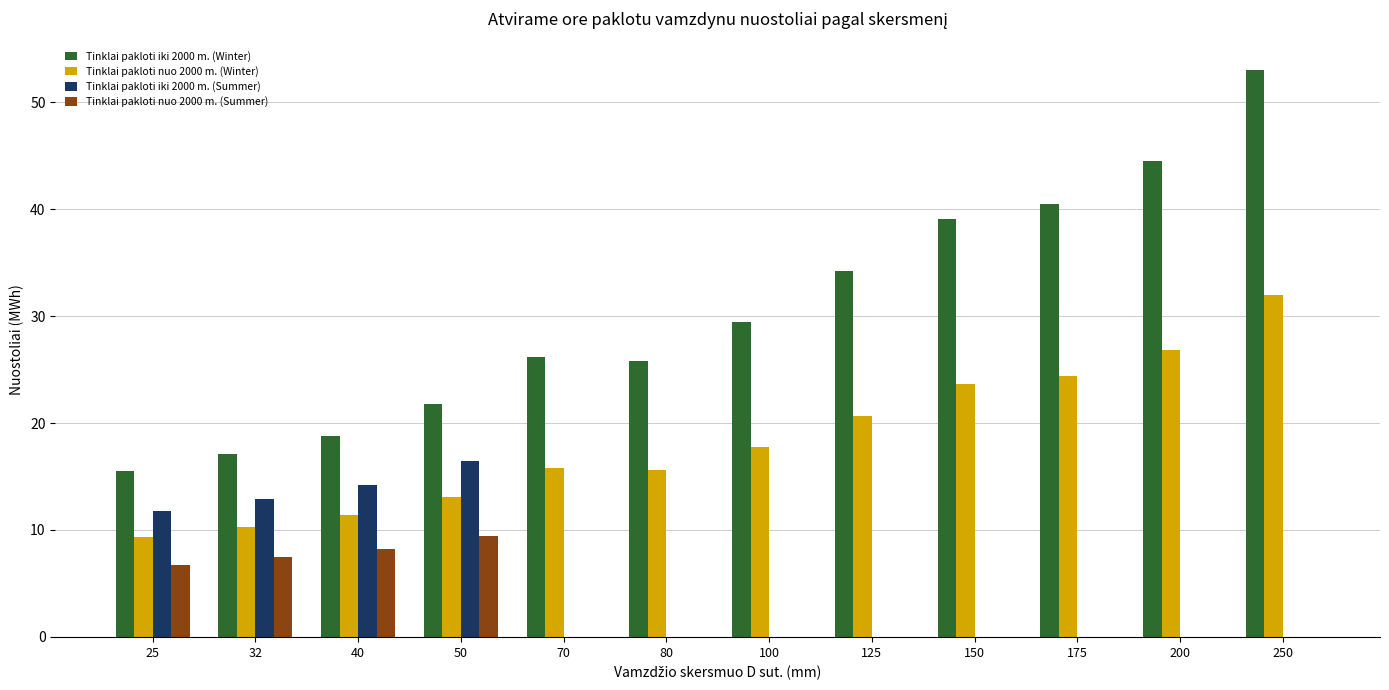

Which category has the highest value across all series?

250